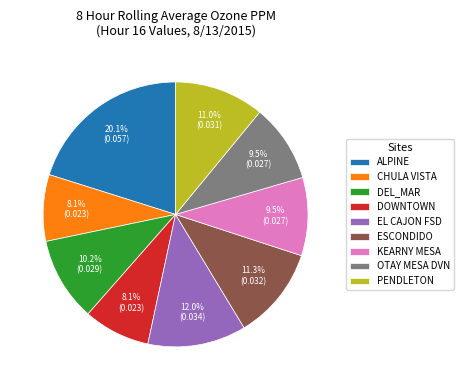

Which slice is the largest?

ALPINE